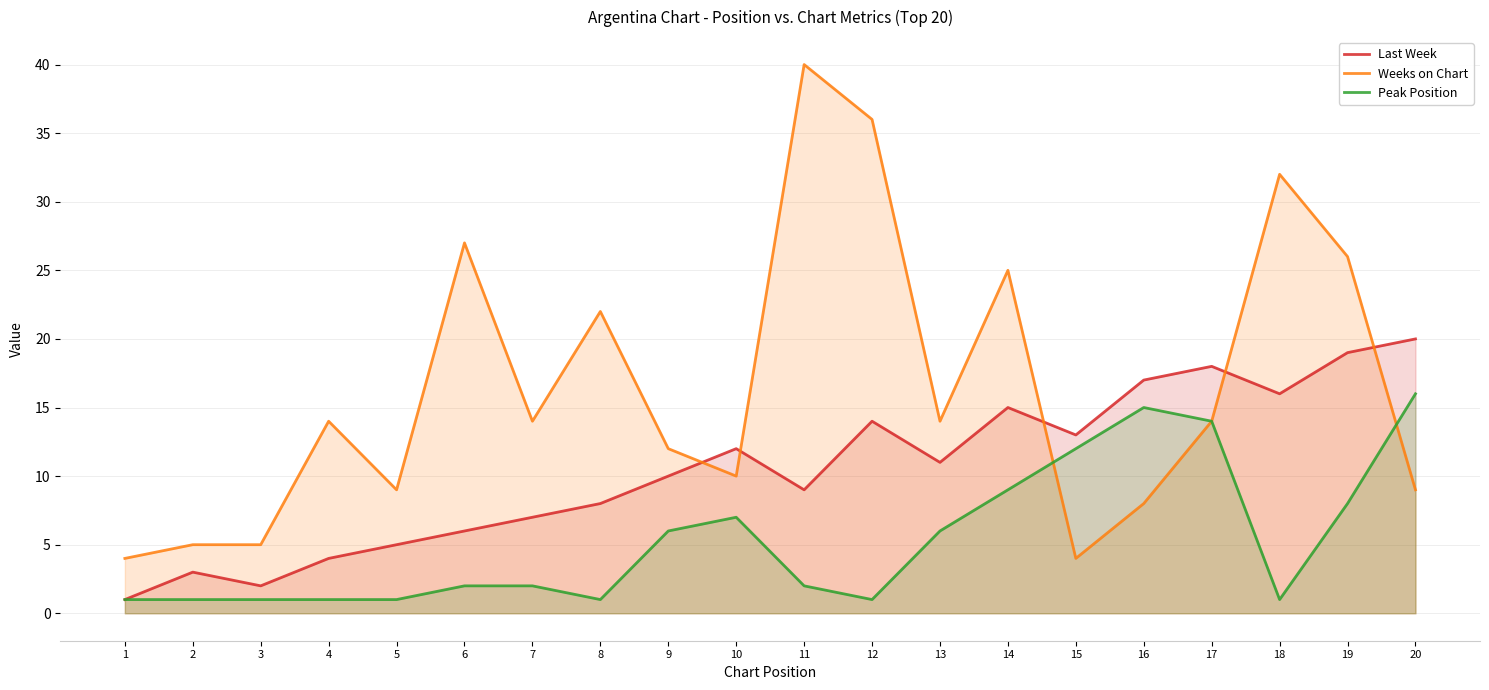

True or false: Last Week and Weeks on Chart cross at least once.

True